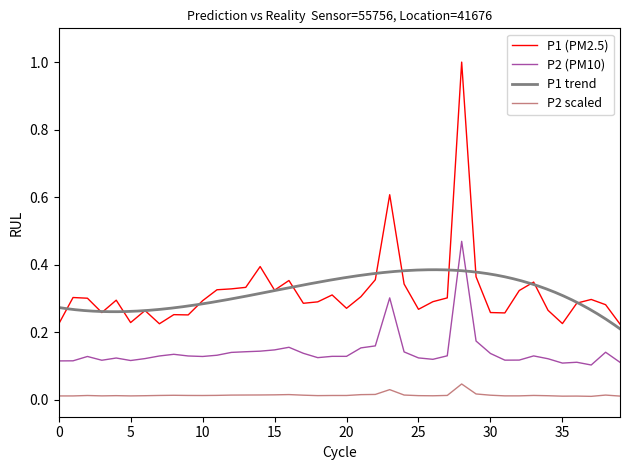

True or false: P2 (PM10) and P2 scaled intersect in this chart.

False